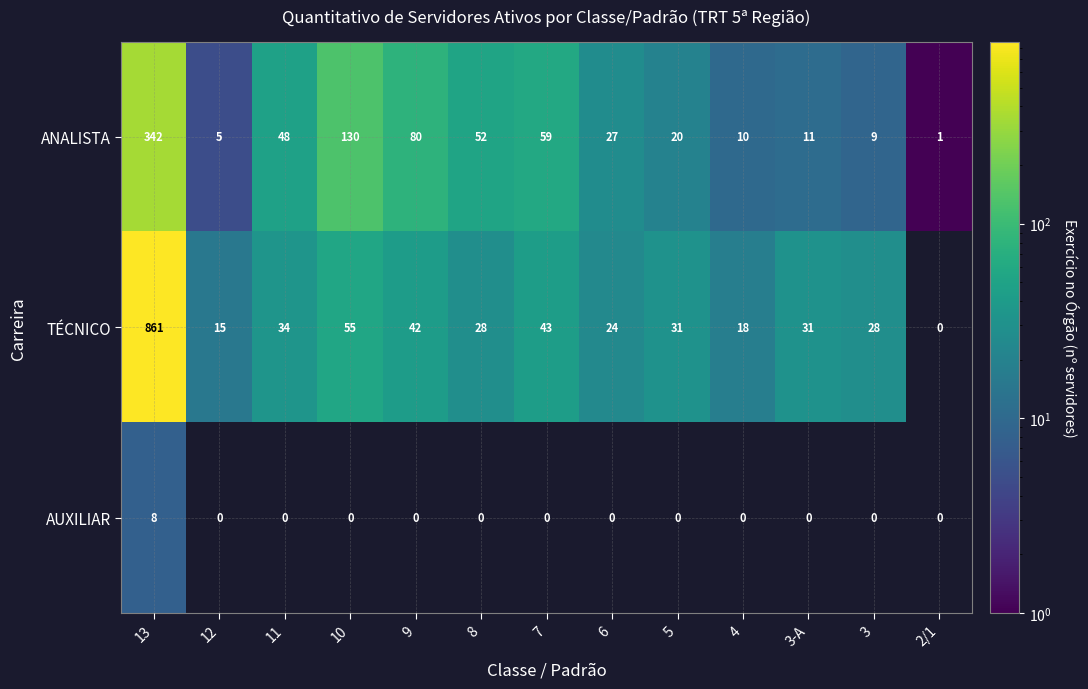

The TÉCNICO series shows 24 at 6. True or false?

True